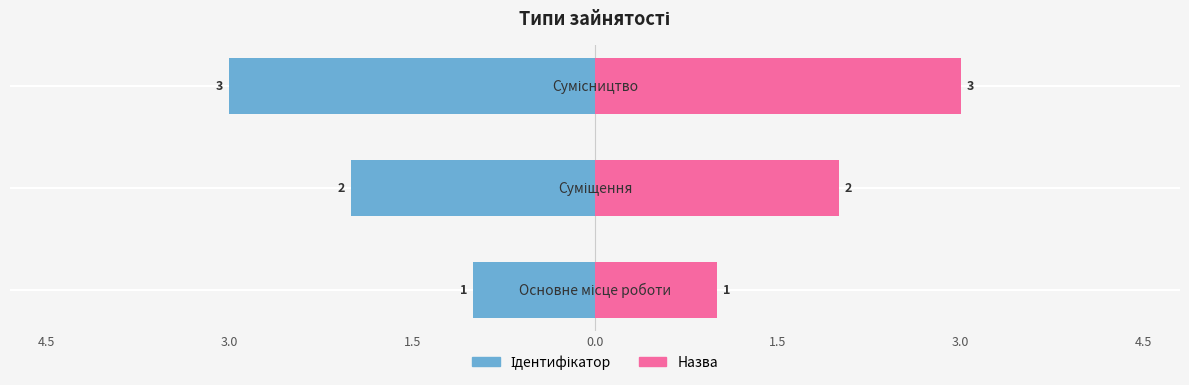

Reading left to right, list all the values displayed in this chart.

Ідентифікатор: -1	-2	-3
Назва: 1	2	3